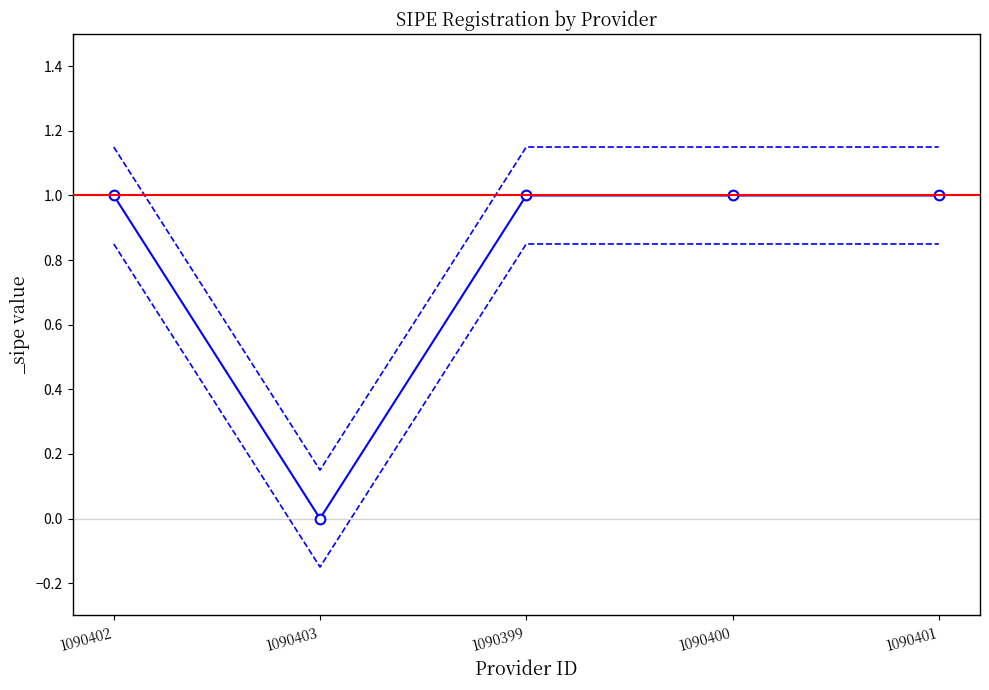

The chart shows a value of 1.8 at 1090400. True or false?

False